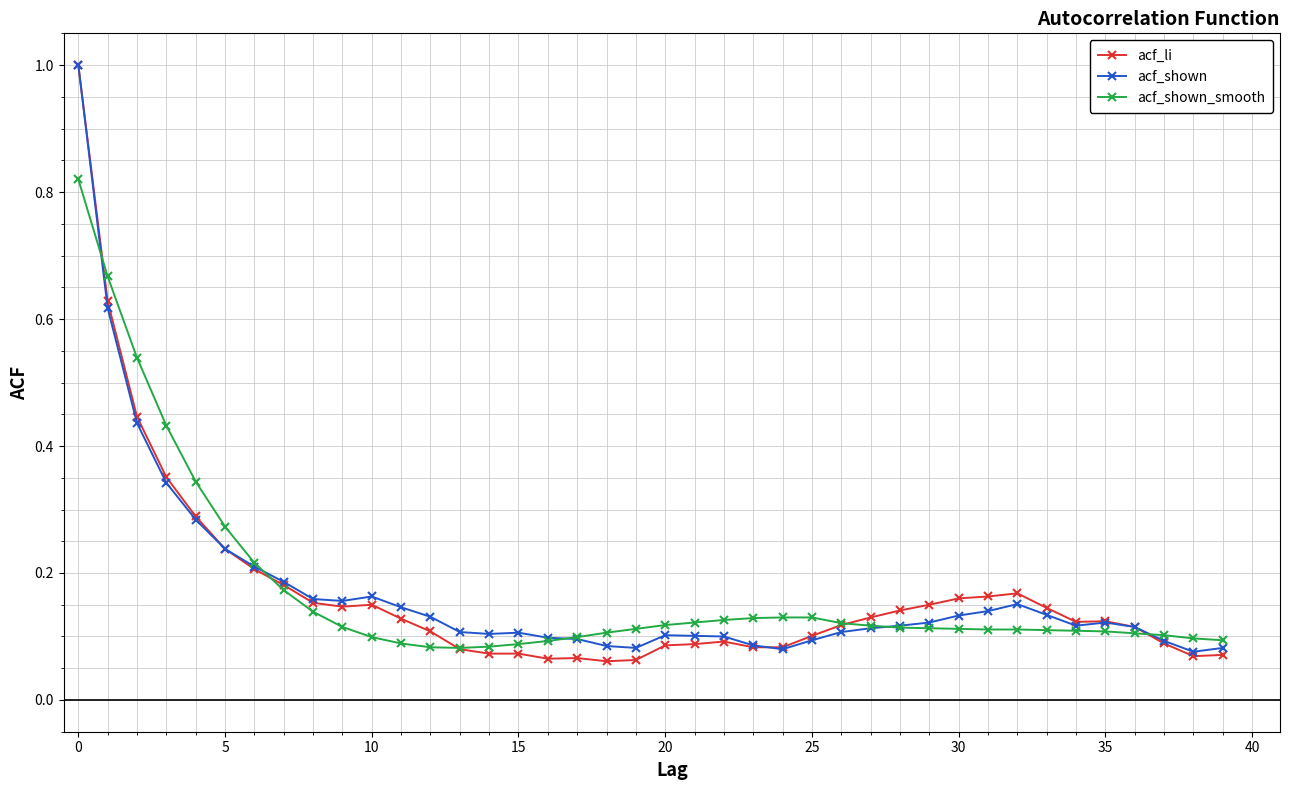

What is the highest value of the acf_li series?

1.0